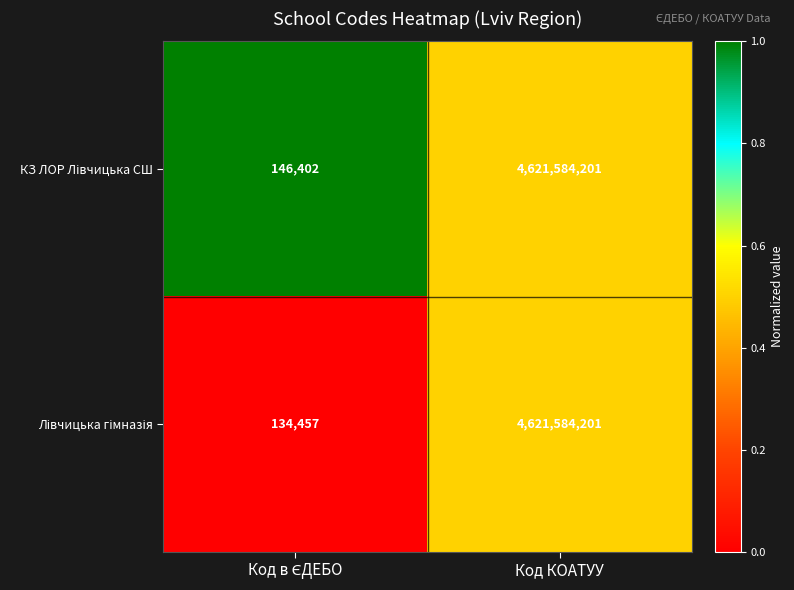

At which category is the sum across all series the highest?

Код КОАТУУ